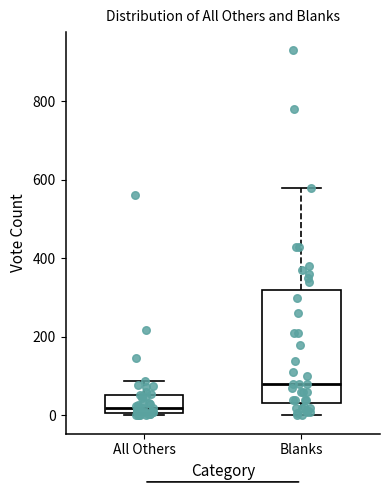

Reading left to right, read every box against the y-axis: the position of its median line, the range the box covers, and the ends of its whiskers. The values are not printed on the chart, so give them approximately, as read against the axis.

All Others: median 20, box 0 to 60, whiskers 0 to 80
Blanks: median 80, box 40 to 320, whiskers 0 to 580